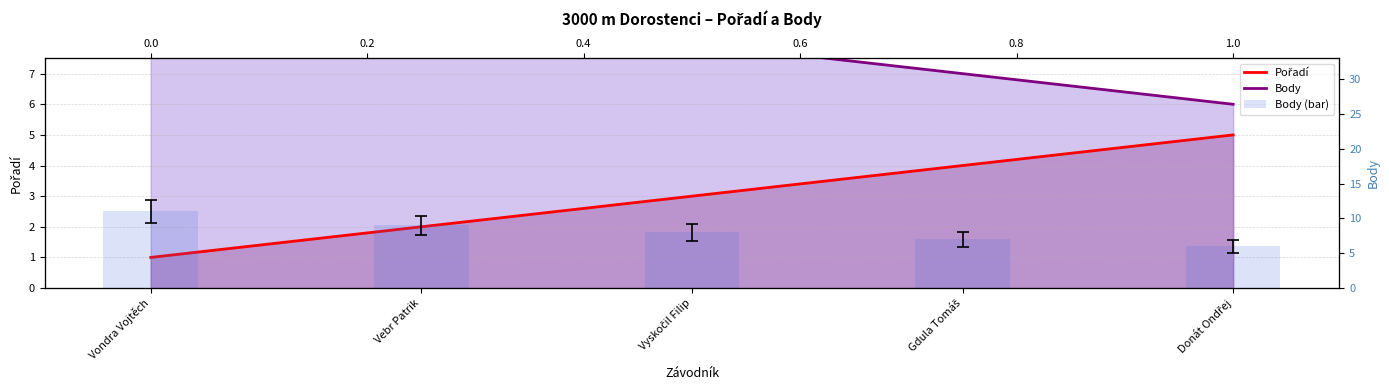

True or false: Pořadí has a value of 3 at Vyskočil Filip.

True